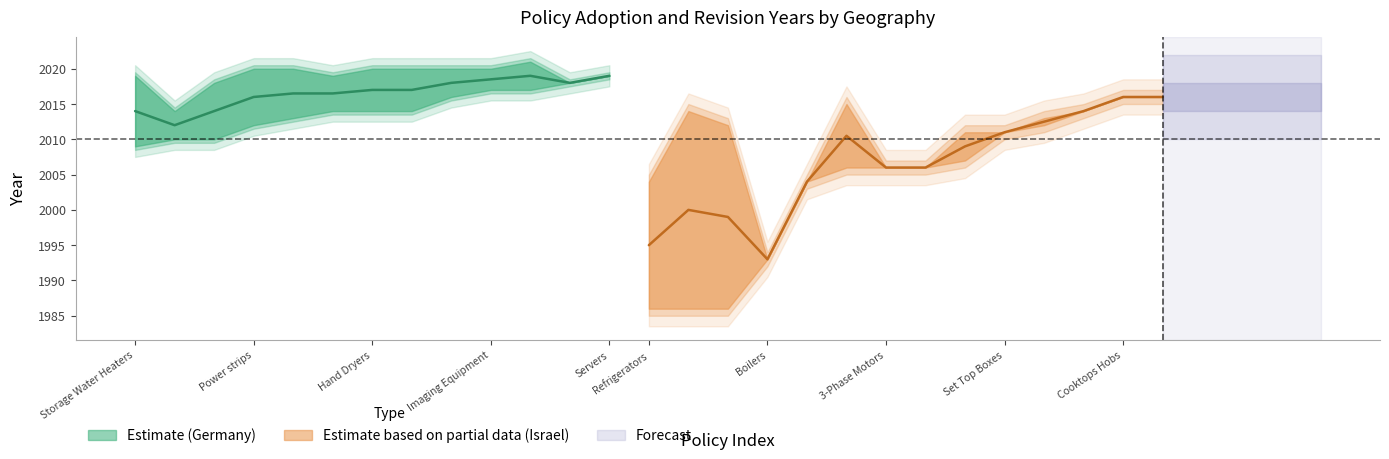

How many values in Revised are above zero?

20